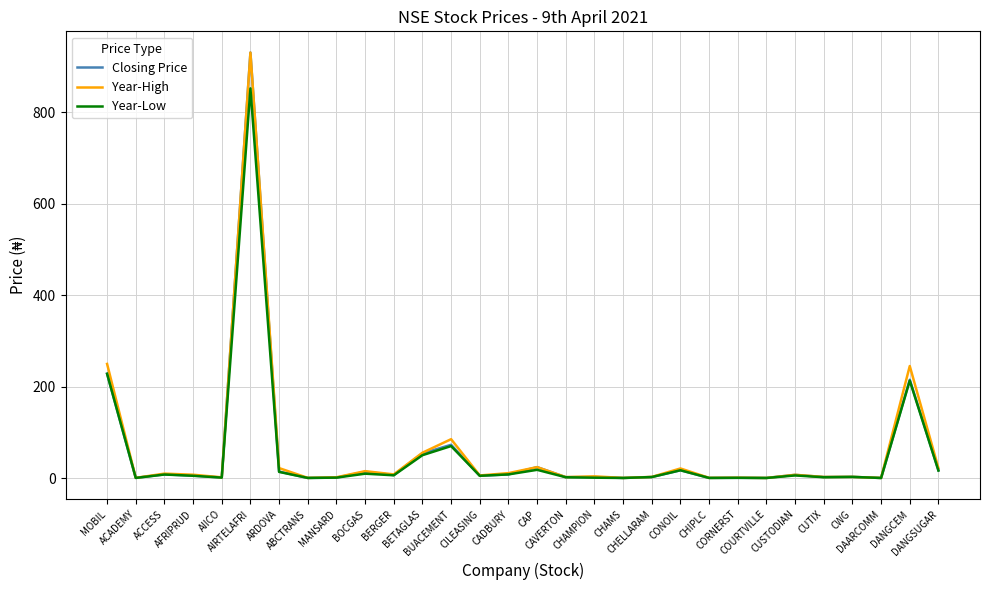

What are all the series names shown in the legend?

Closing Price, Year-High, Year-Low